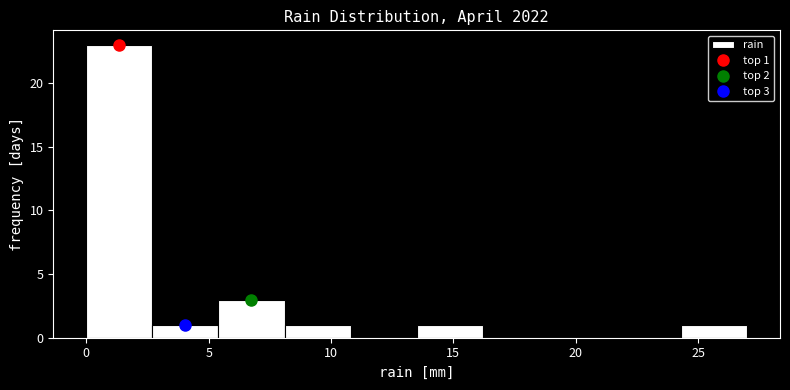

Over which range of the x-axis is the bar tallest?

0.0 to 2.7